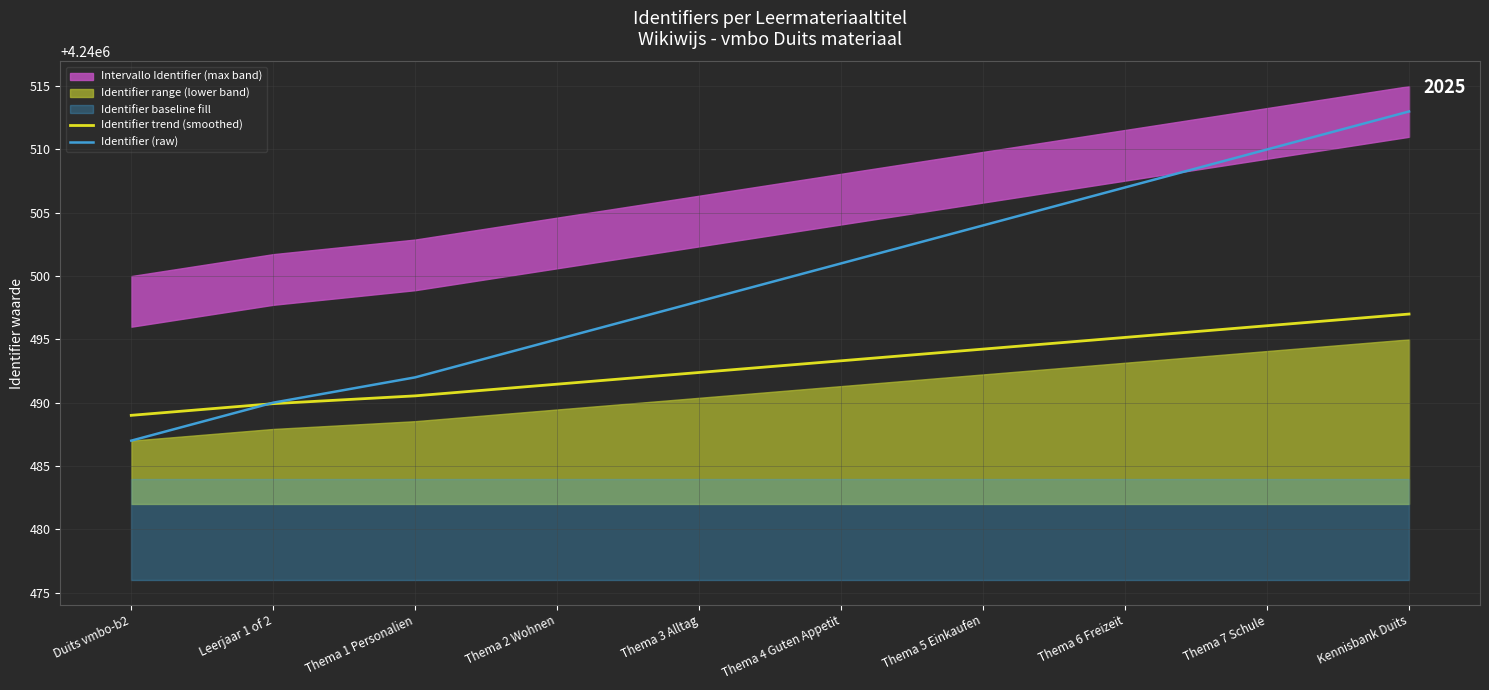

True or false: Identifier (raw) has more than 1 interior local peaks.

False